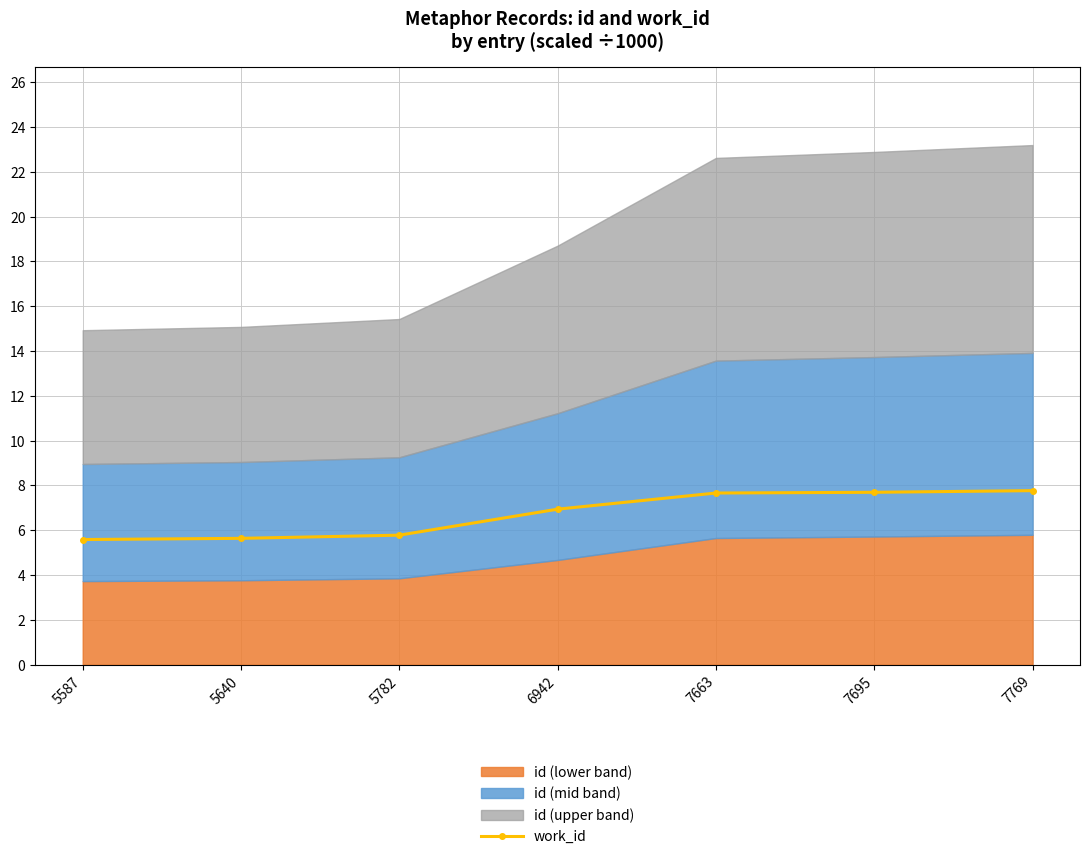

List the labels in order of value, largest first.

7769, 7695, 7663, 6942, 5782, 5640, 5587